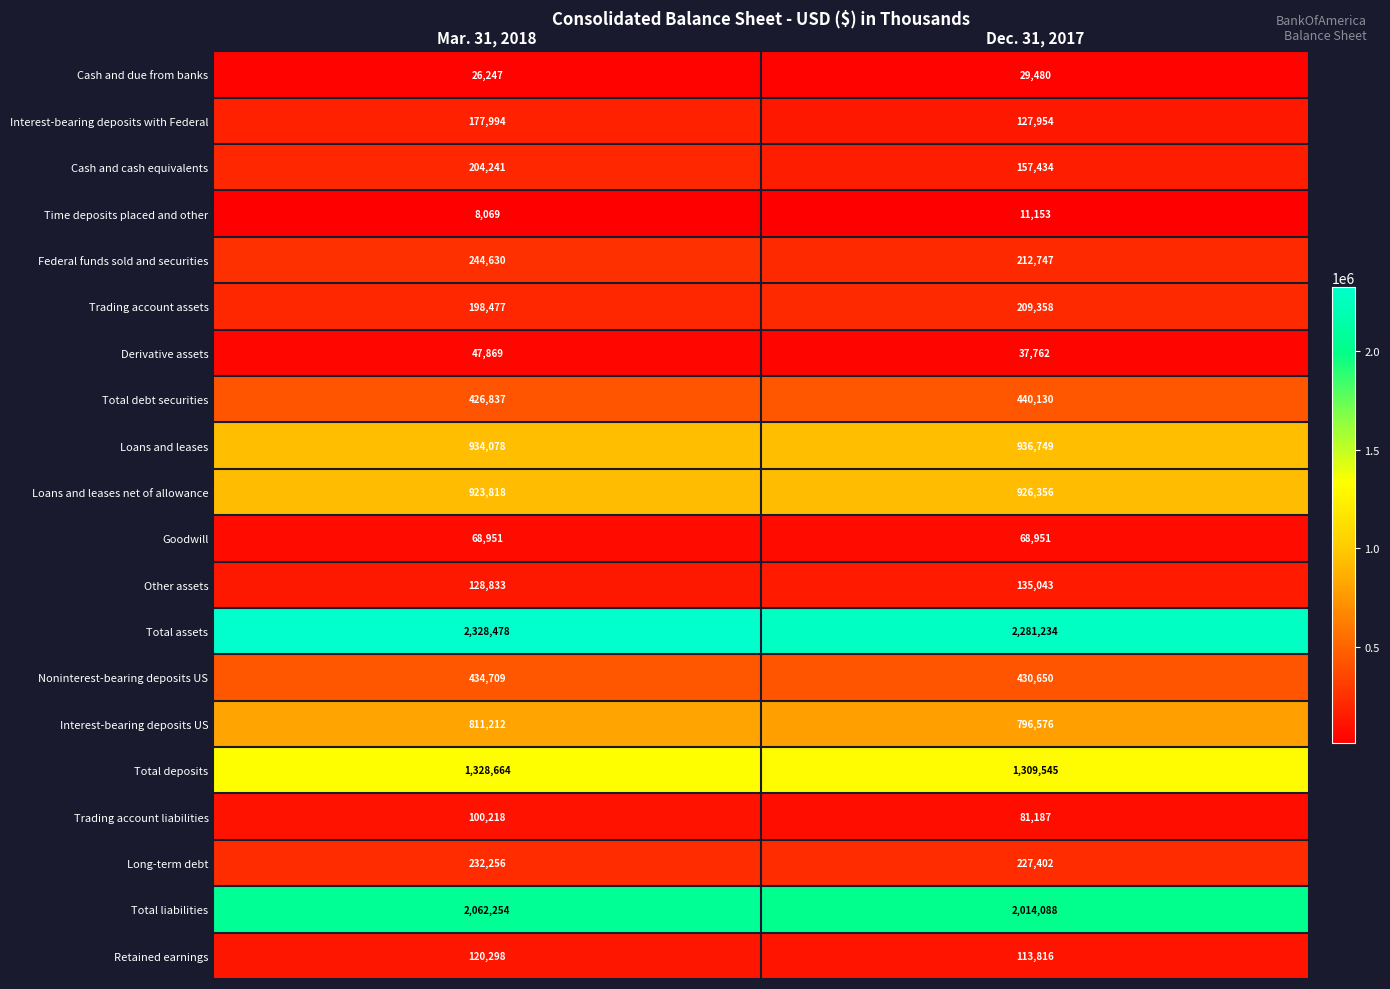

What is the total value across all series at Dec. 31, 2017?

10547615